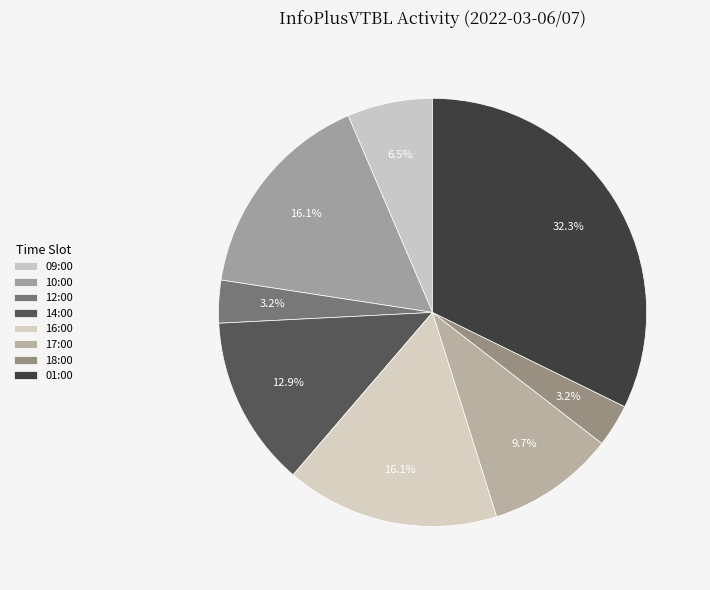

Which slice is the largest?

01:00